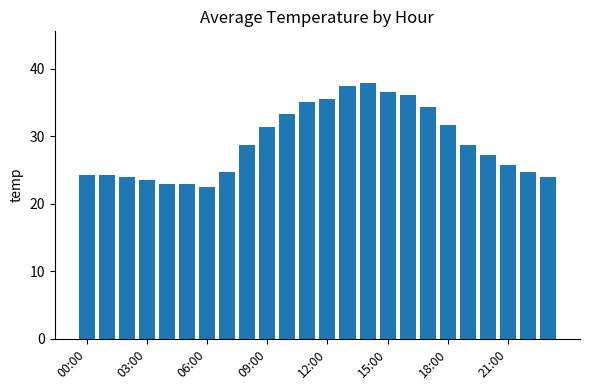

What is the smallest value displayed?

22.5